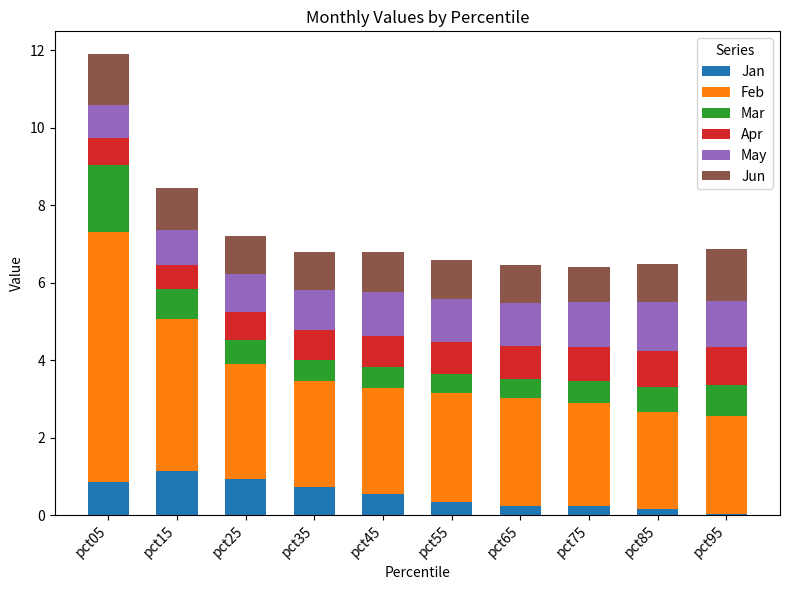

Read the Jan value at pct05.

0.8